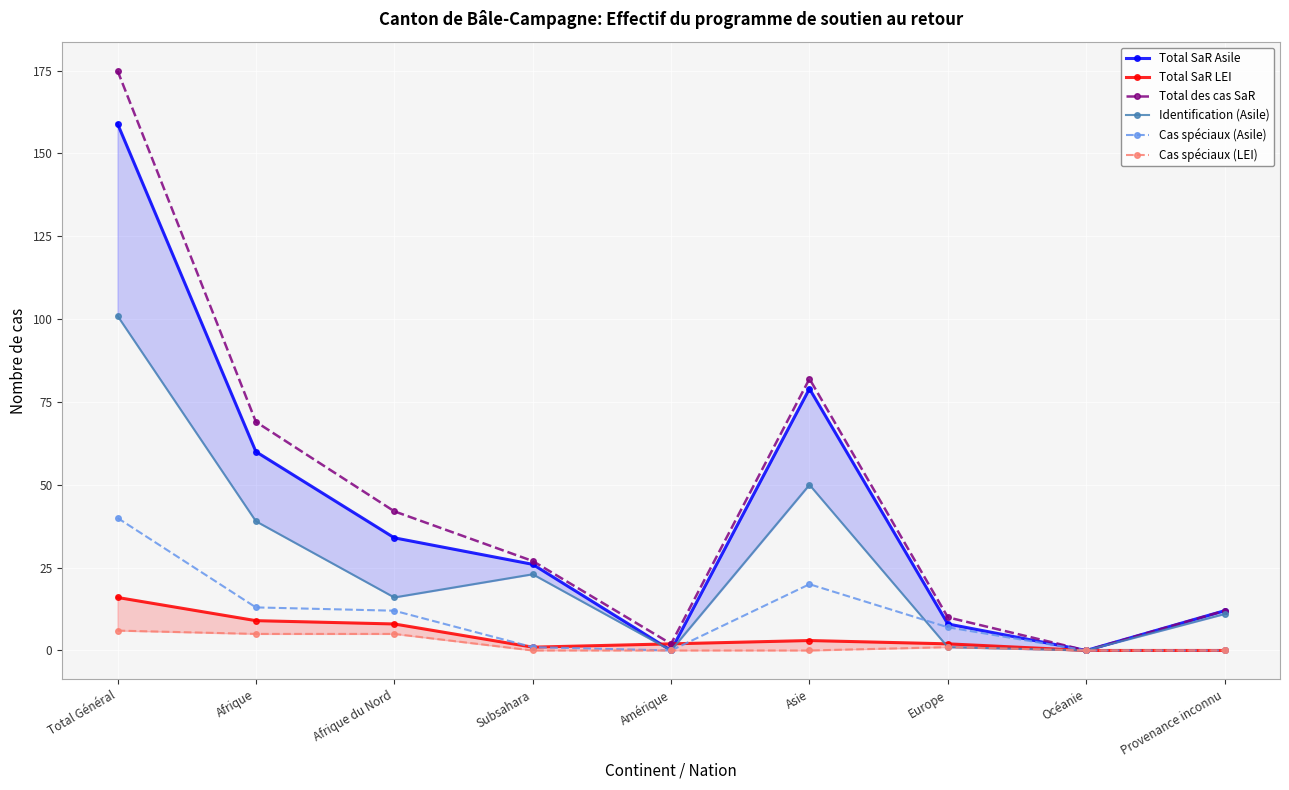

At which label does Identification (Asile) reach its minimum?

Amérique